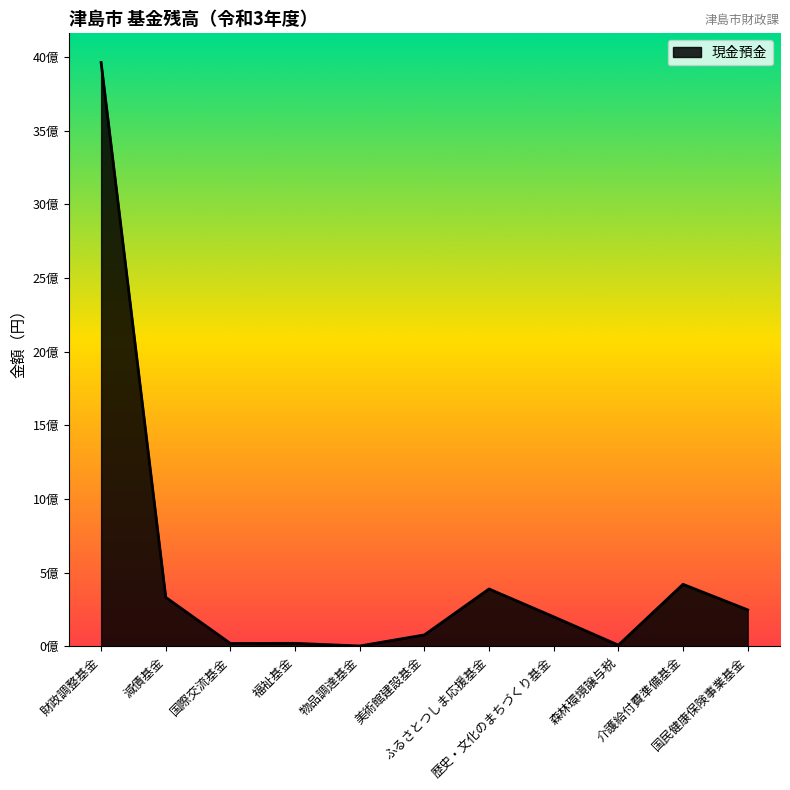

Does the chart have visible grid lines?

No